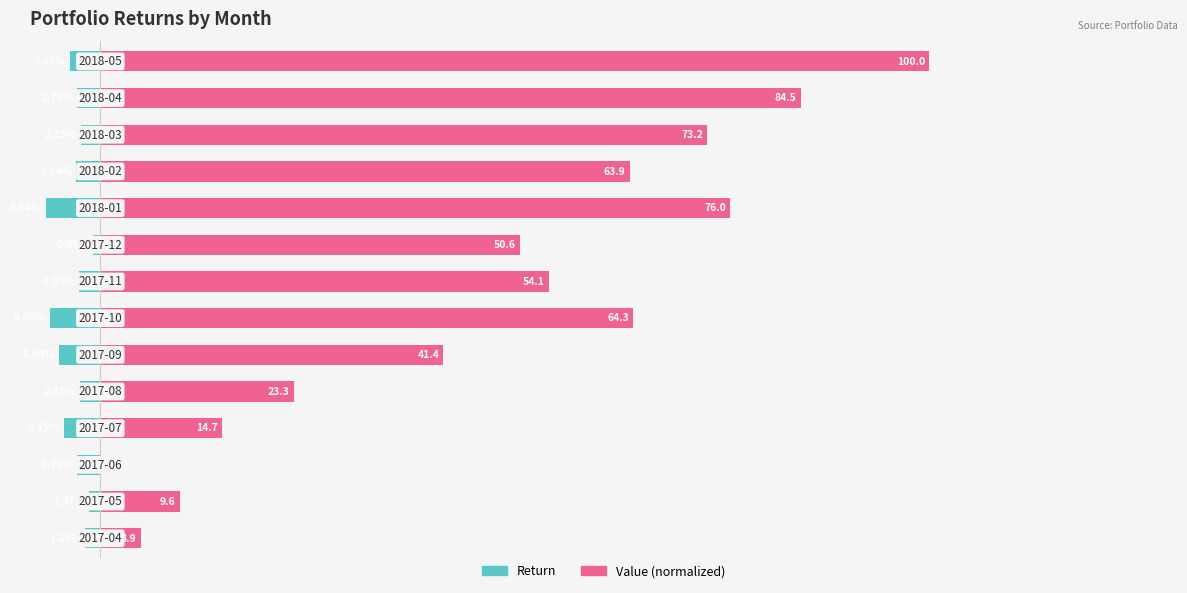

At 1, list the series in order from largest to smallest.

Value (normalized), Return (abs %)